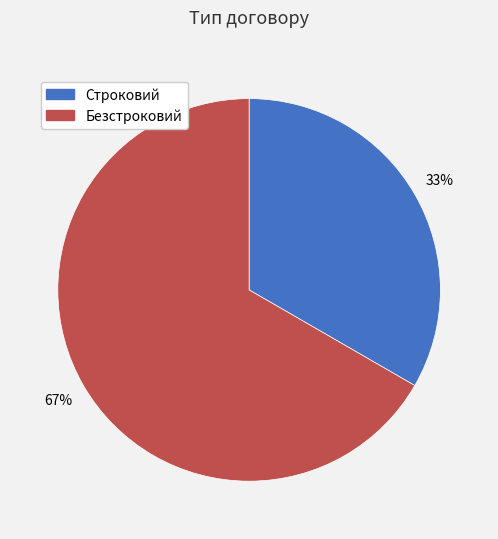

Which category has the smallest portion of the pie?

Строковий